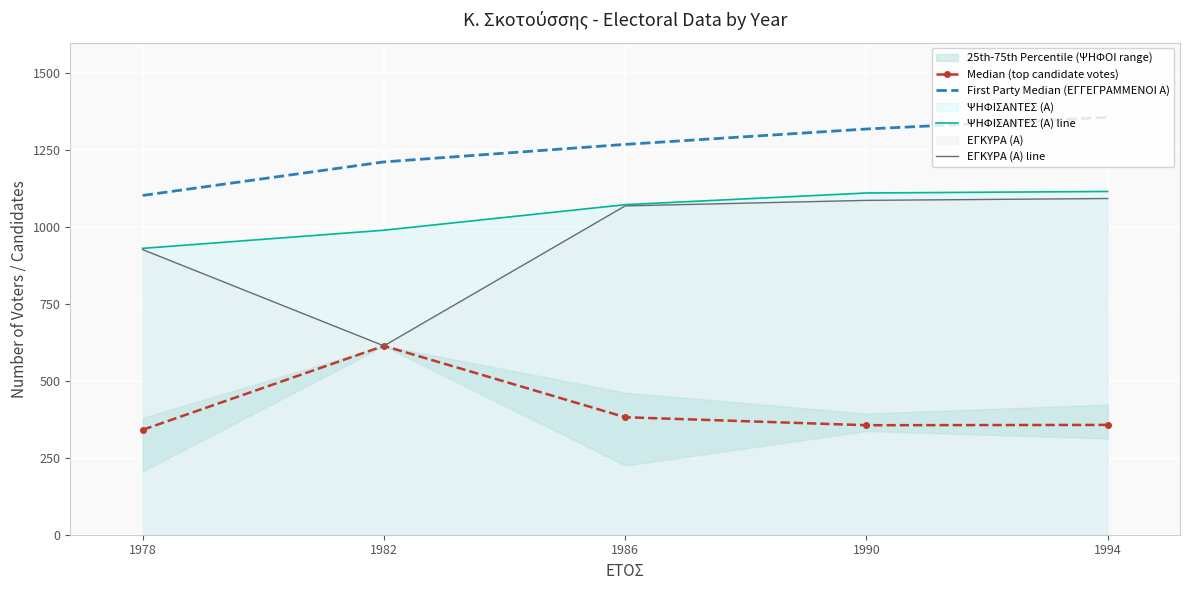

The ΕΓΚΥΡΑ (Α) line series shows 1537 at 1990. True or false?

False